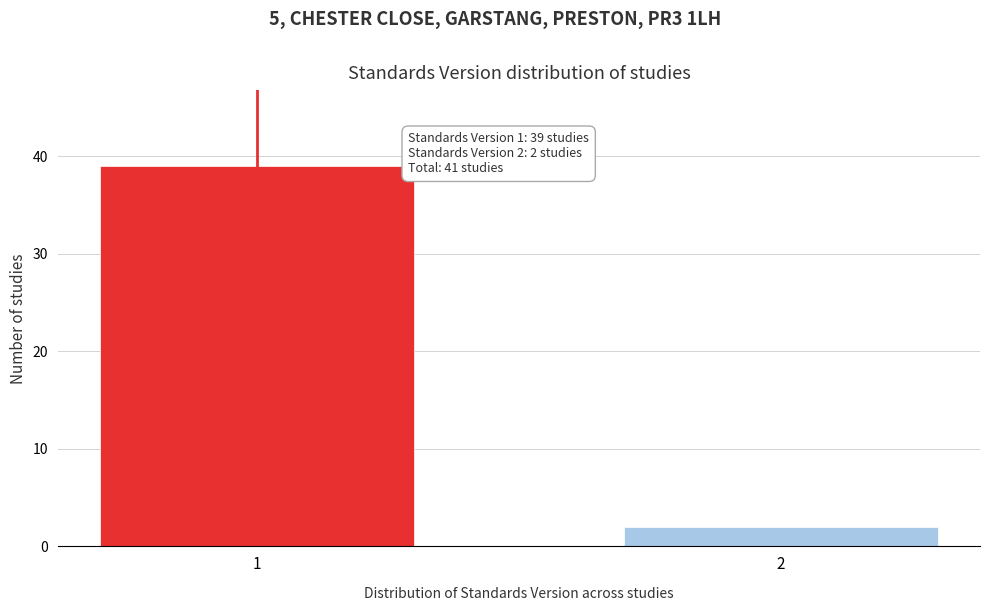

Reading right to left, list all the values displayed in this chart.

2	39